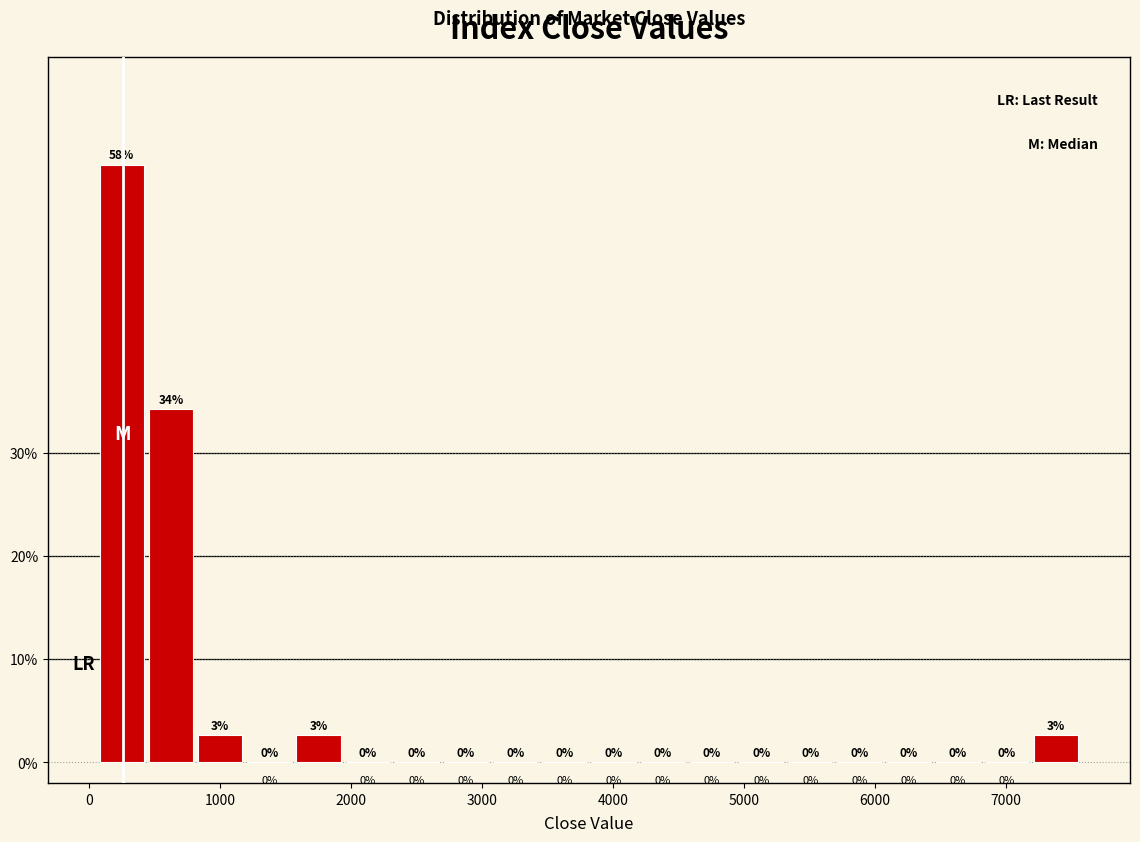

Read against the x-axis, roughly where is the centre of the tallest bar?

300